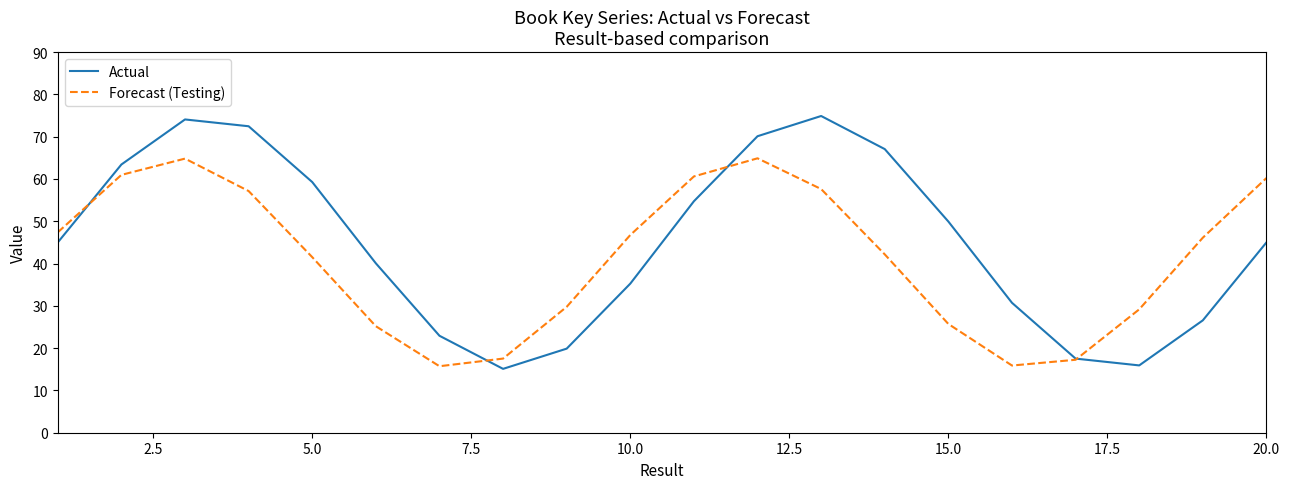

Which series has the largest range (max minus min)?

Actual